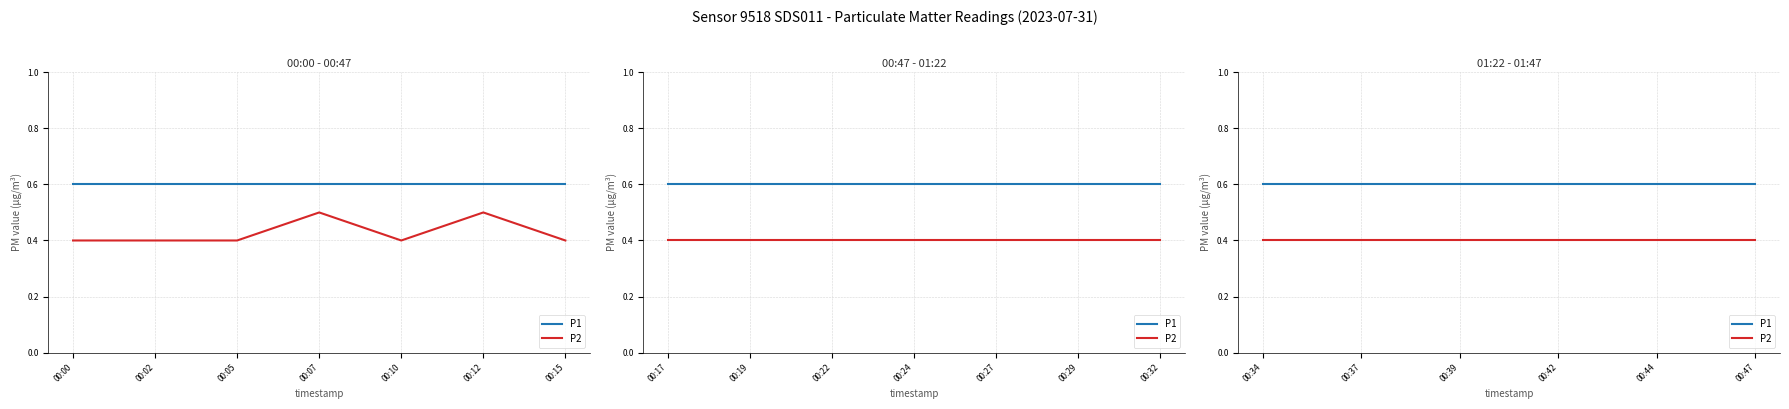

Does the chart have visible grid lines?

Yes